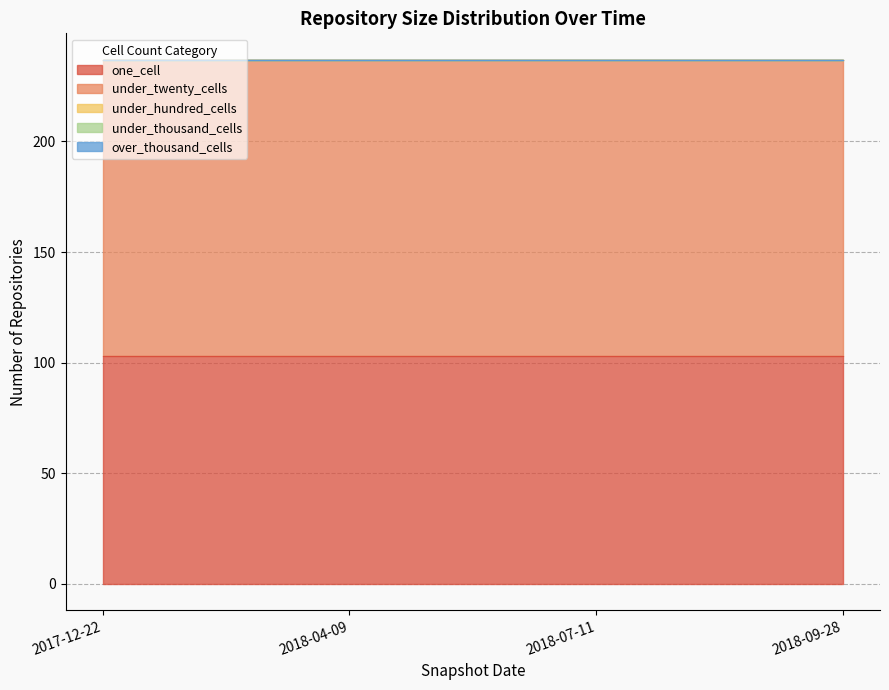

True or false: one_cell has a value of 103 at 2017-12-22.

True